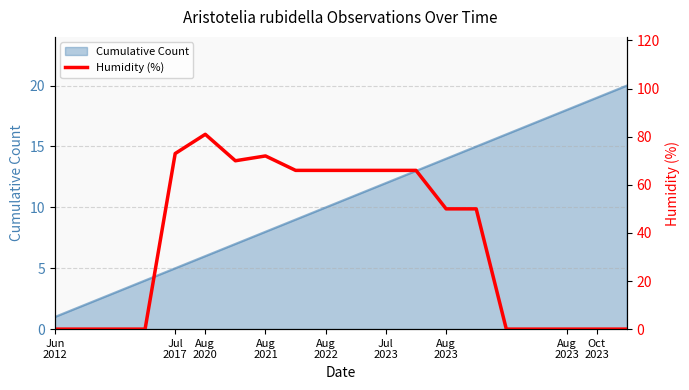

How many interior local valleys (lower than both neighbors) does the data have?

1